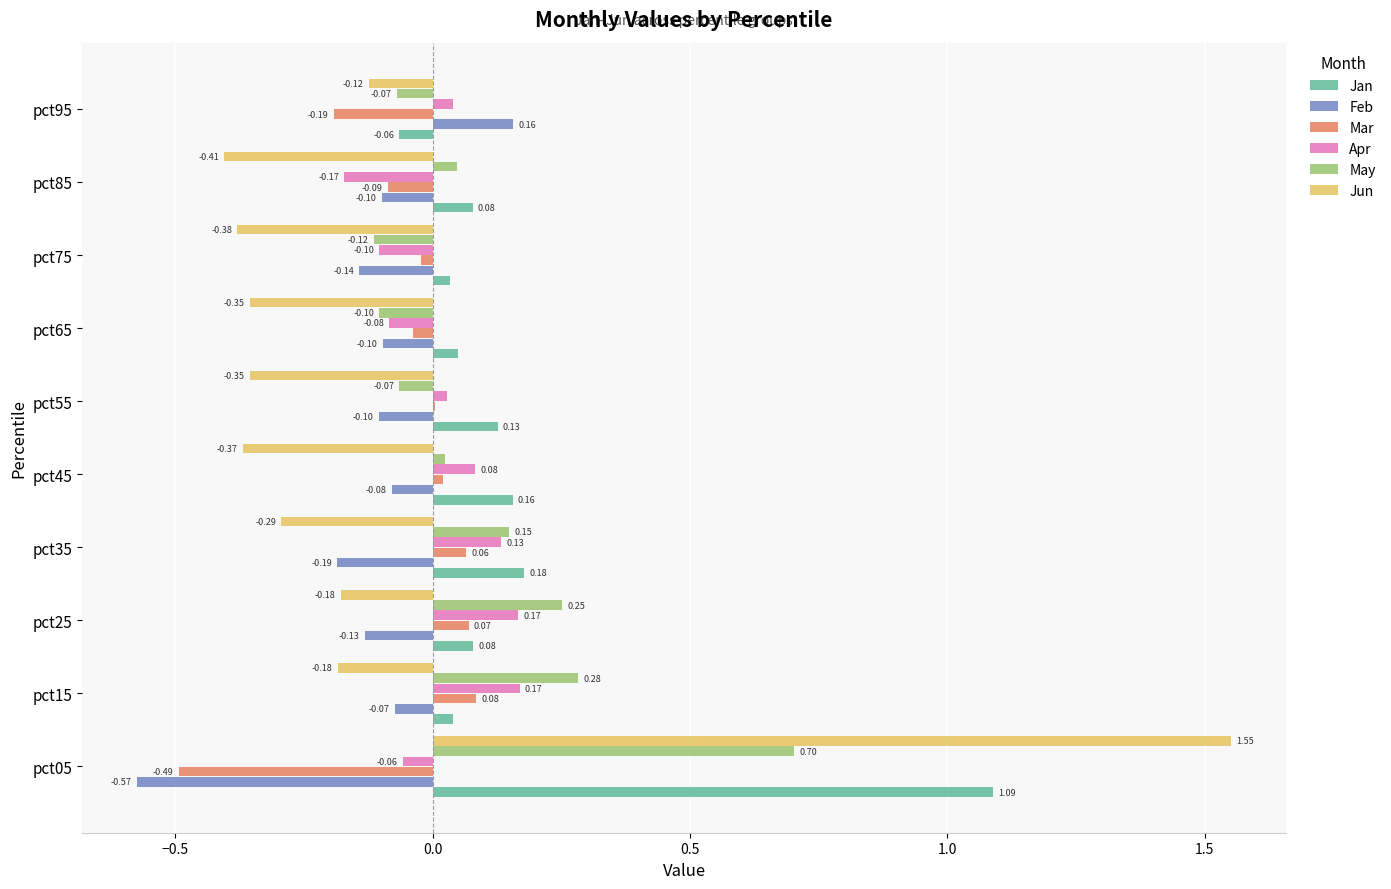

Which series has the largest total across all categories?

Jan